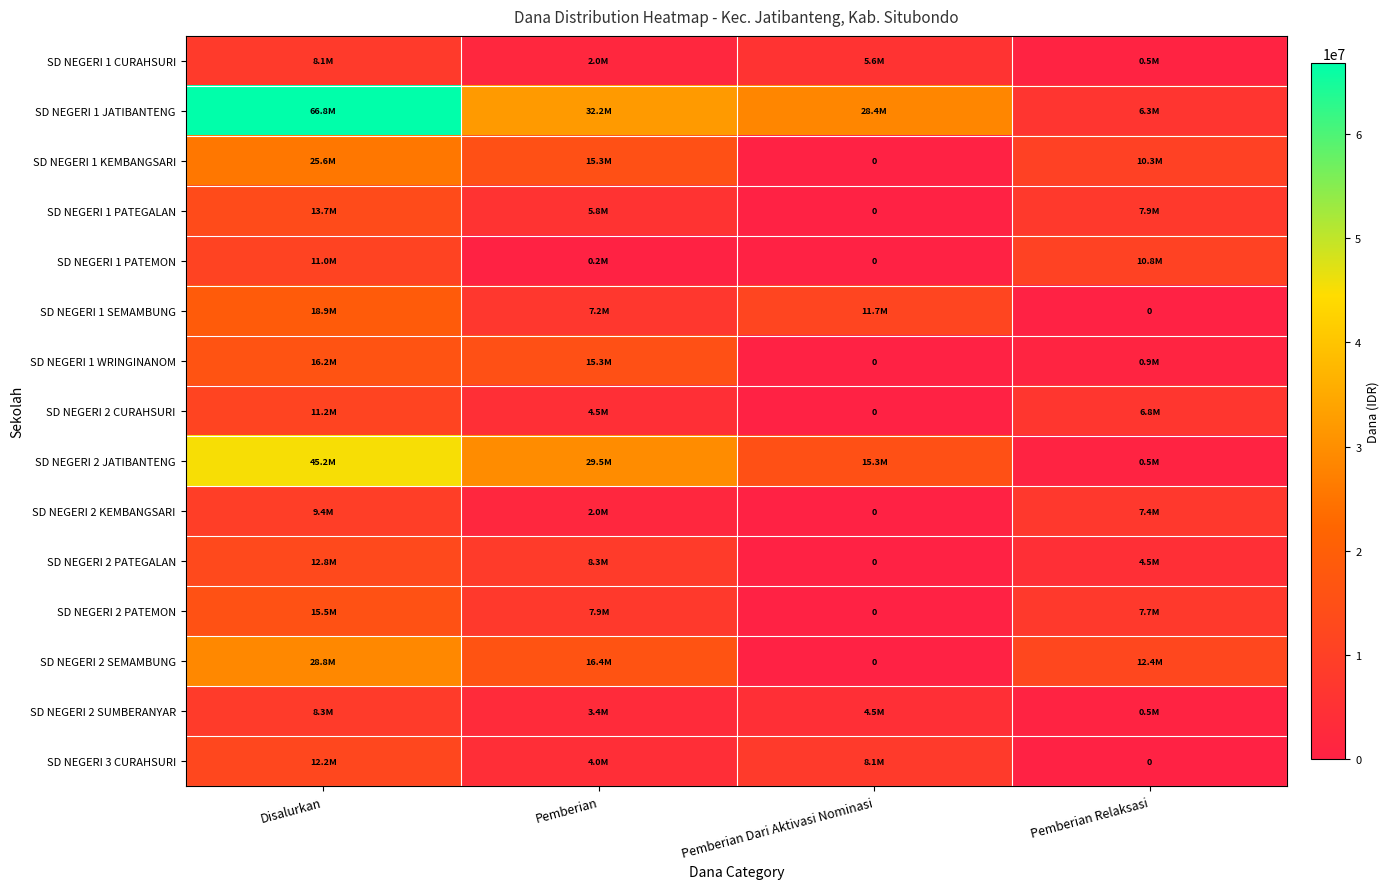

At Pemberian, list the series in order from smallest to largest.

SD NEGERI 1 PATEMON, SD NEGERI 1 CURAHSURI, SD NEGERI 2 KEMBANGSARI, SD NEGERI 2 SUMBERANYAR, SD NEGERI 3 CURAHSURI, SD NEGERI 2 CURAHSURI, SD NEGERI 1 PATEGALAN, SD NEGERI 1 SEMAMBUNG, SD NEGERI 2 PATEMON, SD NEGERI 2 PATEGALAN, SD NEGERI 1 KEMBANGSARI, SD NEGERI 1 WRINGINANOM, SD NEGERI 2 SEMAMBUNG, SD NEGERI 2 JATIBANTENG, SD NEGERI 1 JATIBANTENG